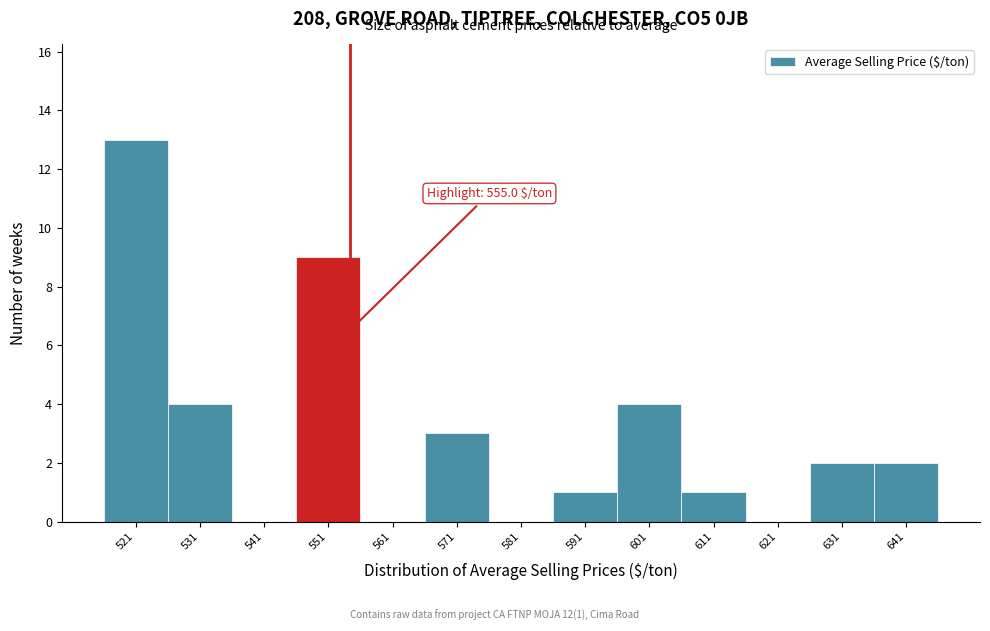

Which range on the x-axis has the tallest bar?

517 to 527